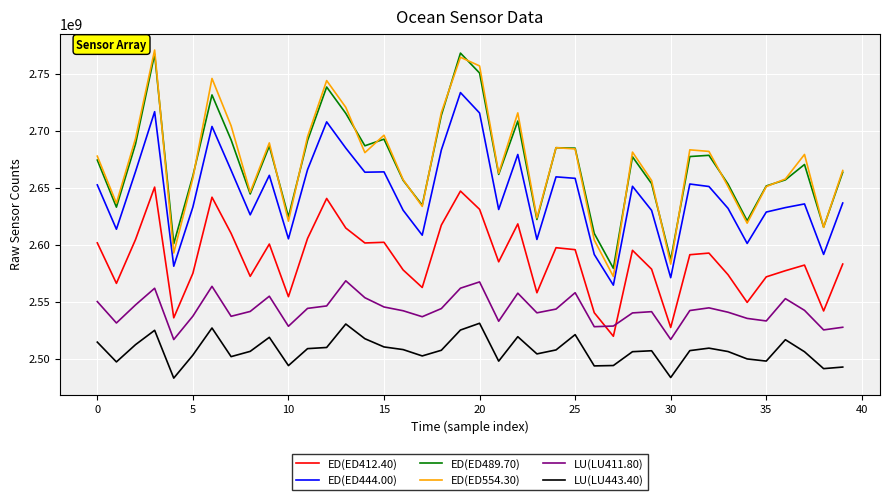

What is the smallest value displayed?

2482820443